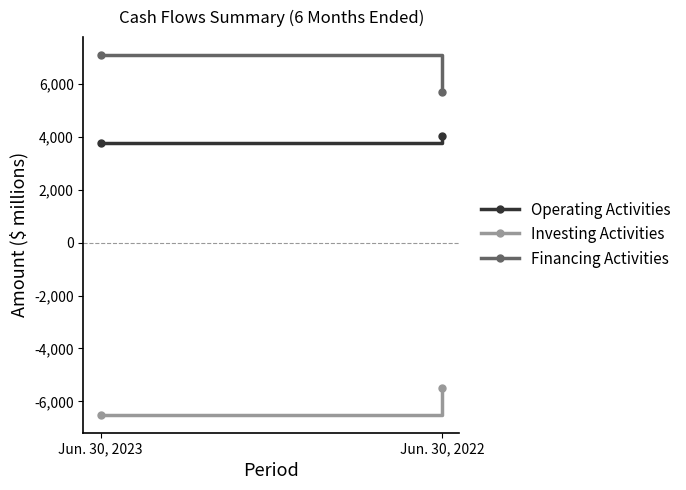

Reading left to right, what are all the values shown in this chart?

Operating Activities: Jun. 30, 2023=3785	Jun. 30, 2022=4035
Investing Activities: Jun. 30, 2023=-6508	Jun. 30, 2022=-5492
Financing Activities: Jun. 30, 2023=7094	Jun. 30, 2022=5714